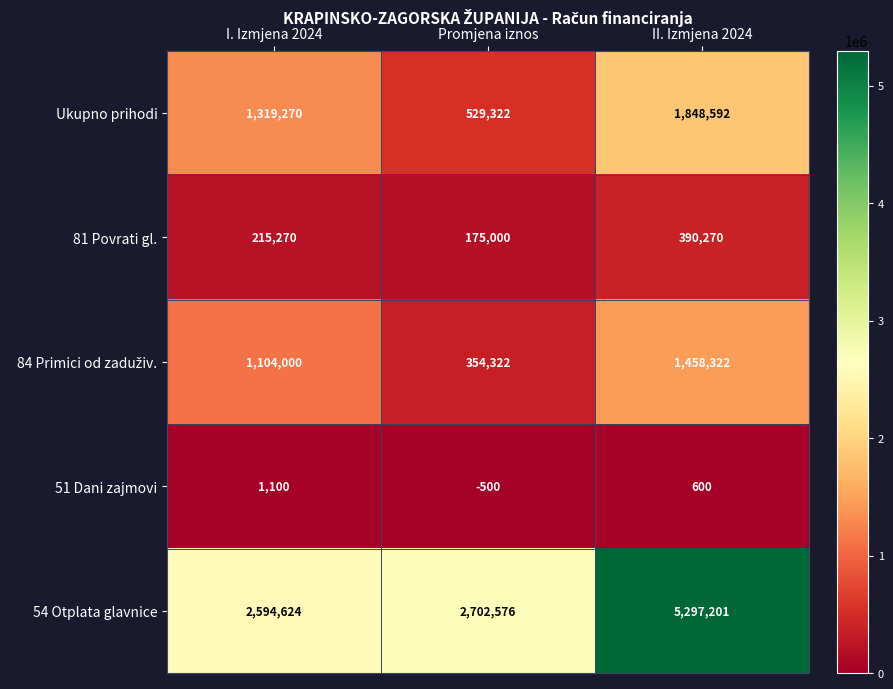

How many data points does each series have?

3